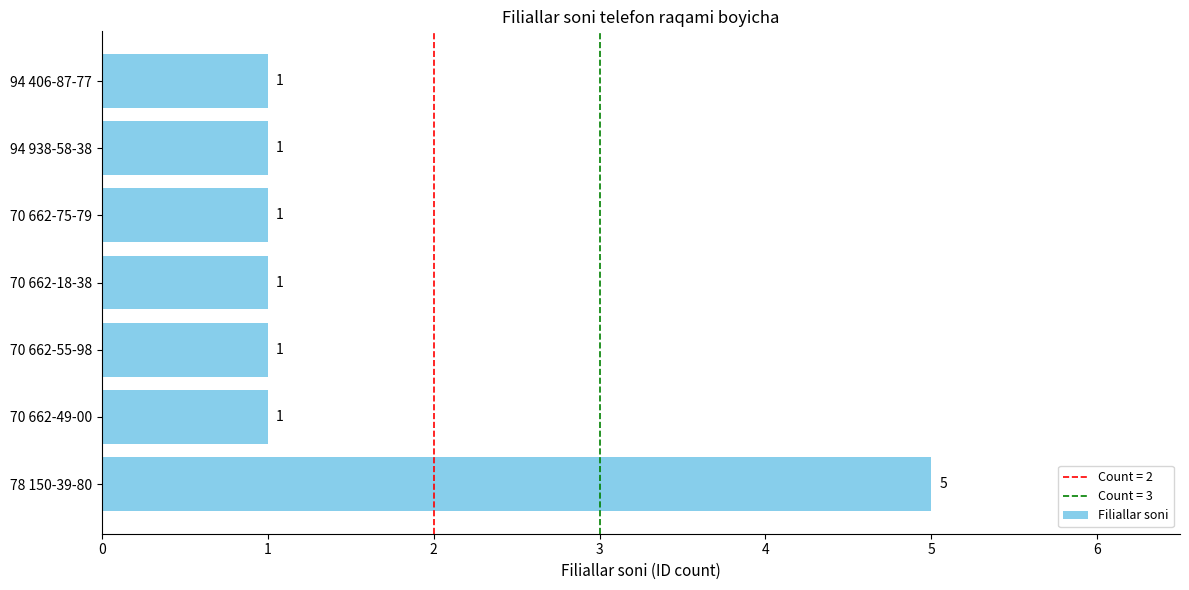

Which label corresponds to the largest value in the chart?

78 150-39-80